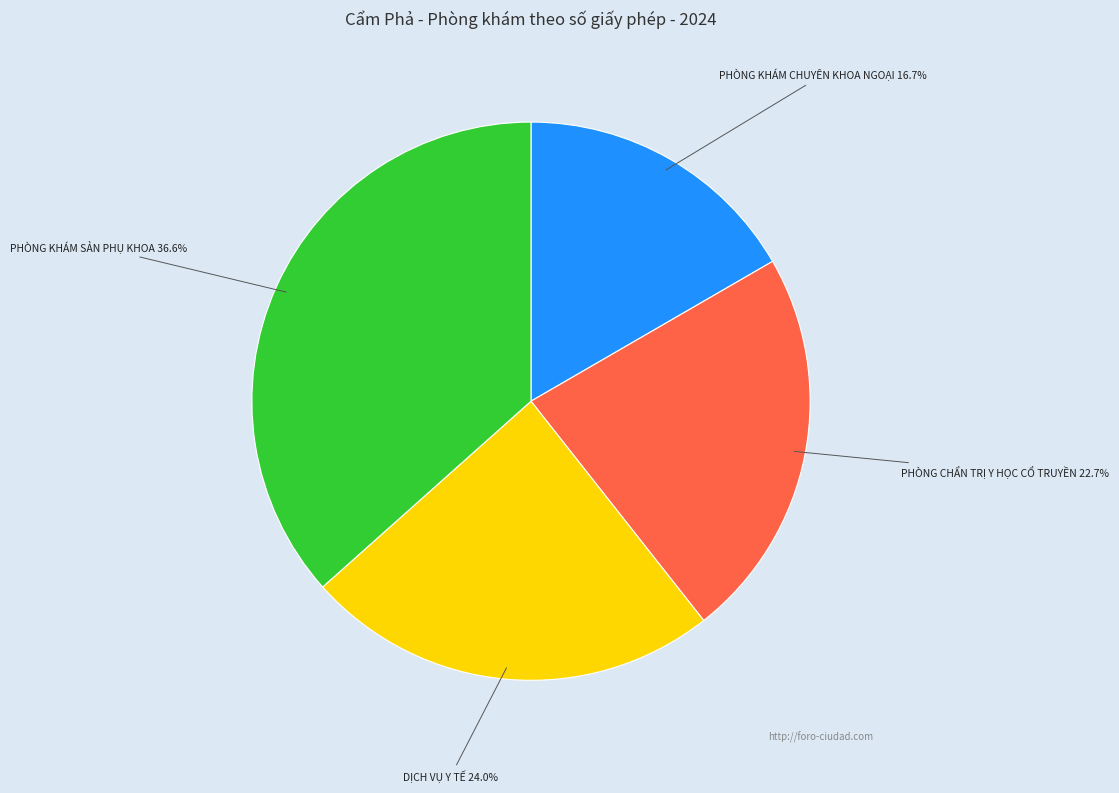

Does any single category account for the majority?

No